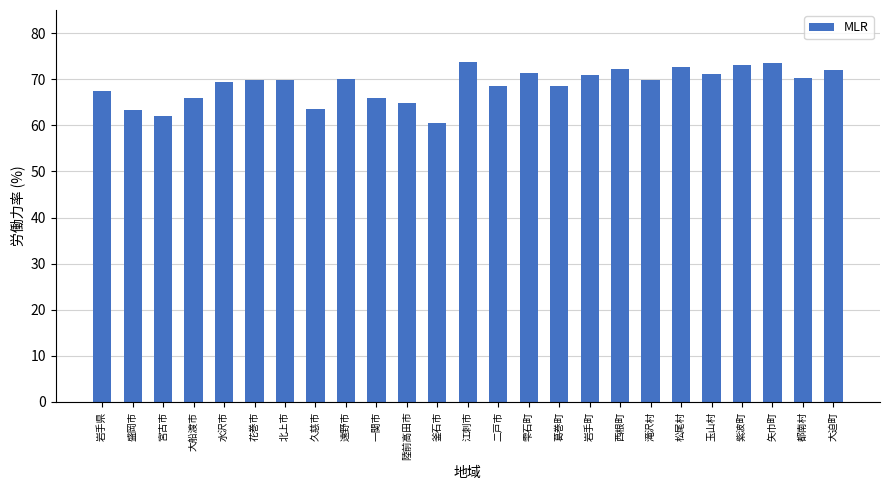

What is the approximate value at 釜石市?

60.5